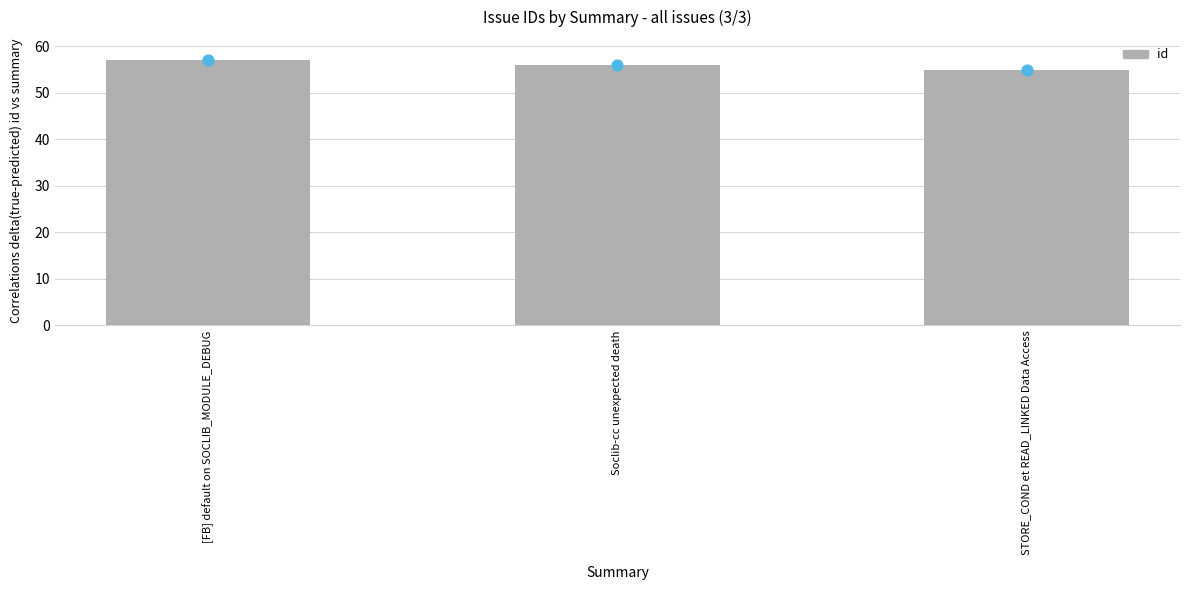

At how many categories does at least one series exceed 56?

1